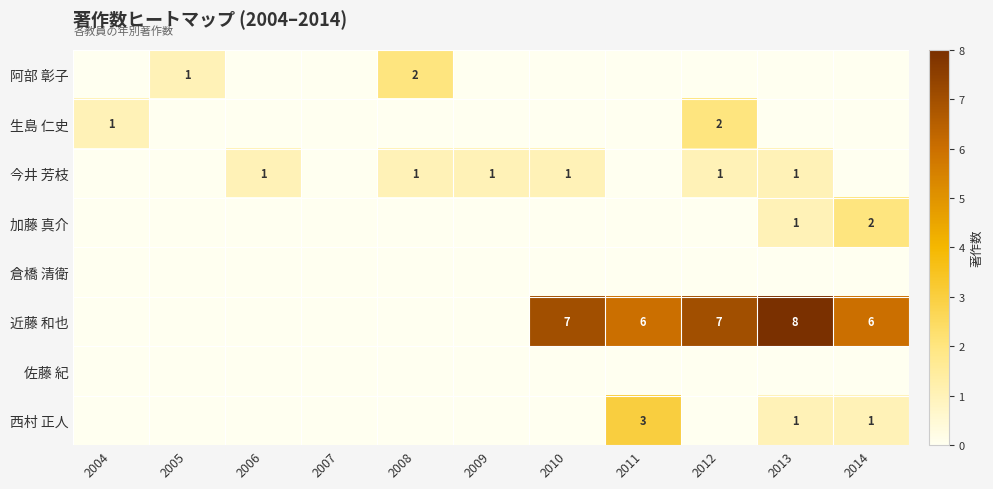

Is it true that 今井 芳枝 equals 1 at 2010?

True